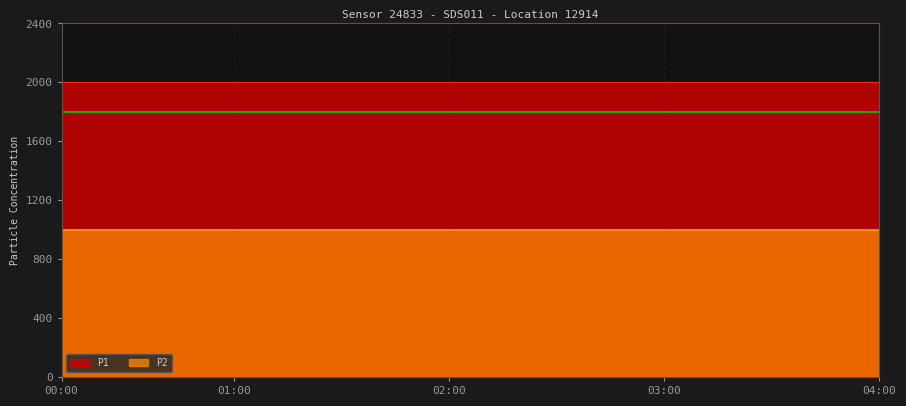

Between 02:00 and 04:45, which series saw the biggest shift?

P1